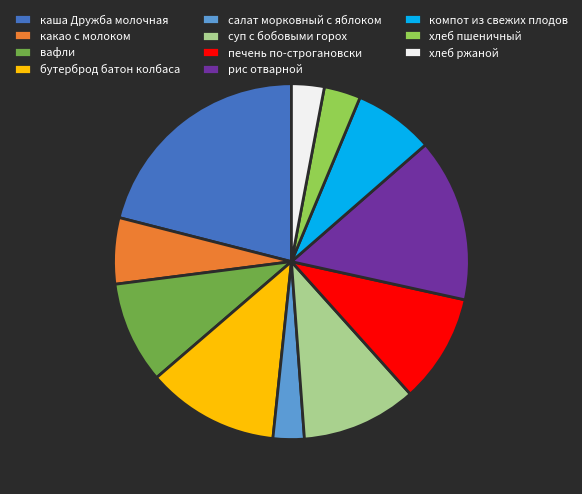

True or false: хлеб пшеничный accounts for 3% of the total.

True